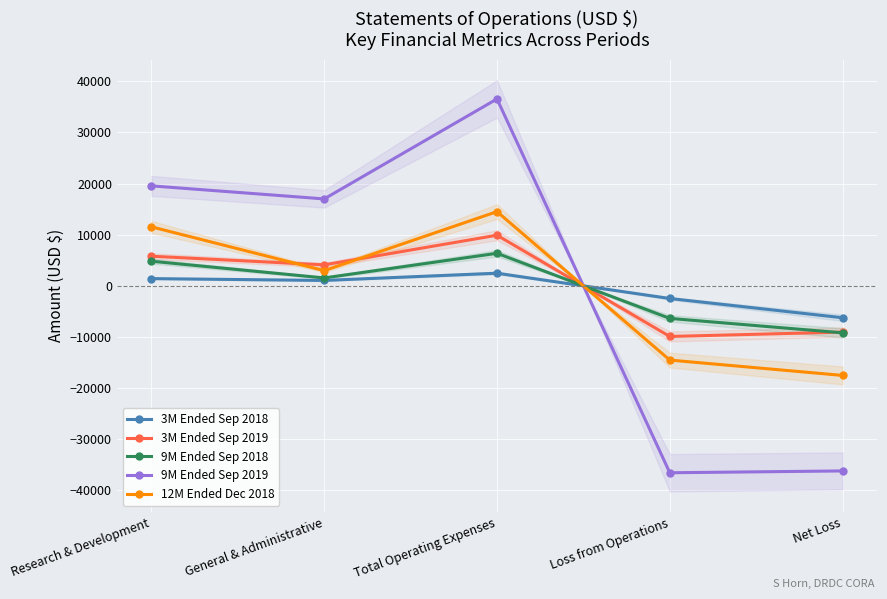

Which series has the widest spread of values?

9M Ended Sep 2019